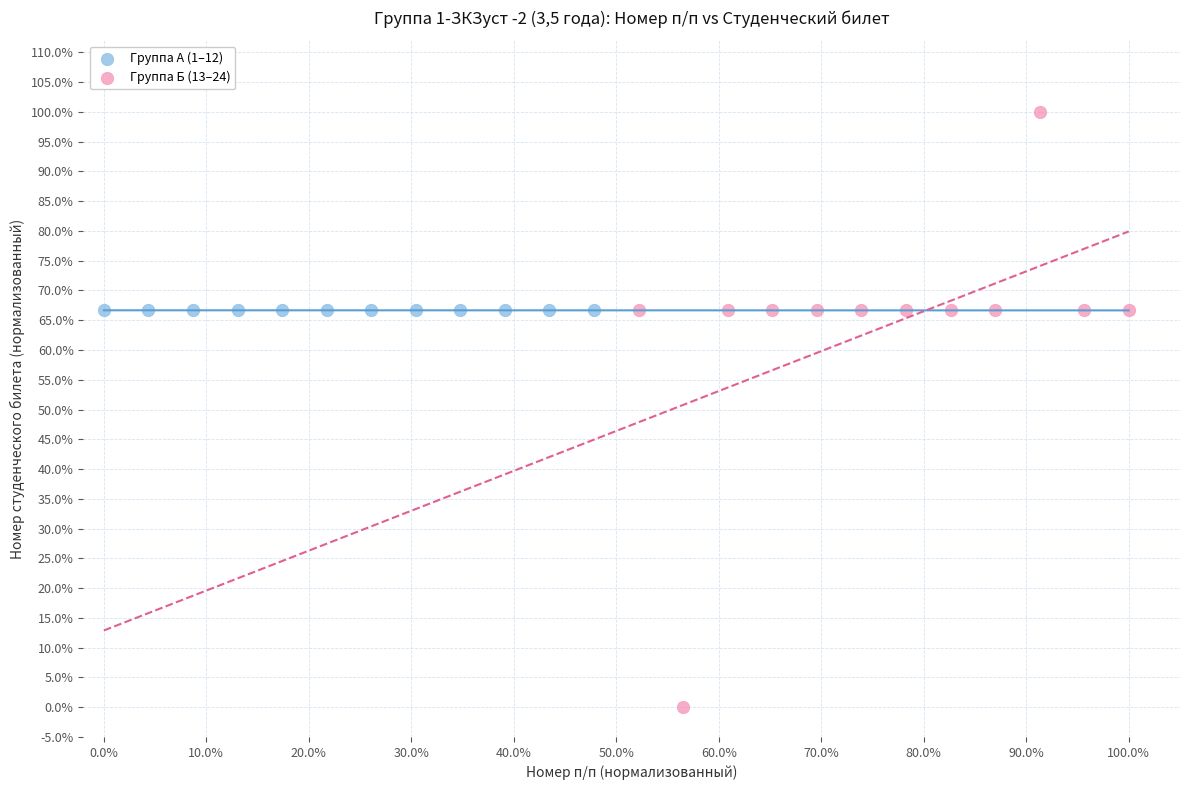

What are all the series names shown in the legend?

Группа А (1–12), Группа Б (13–24)